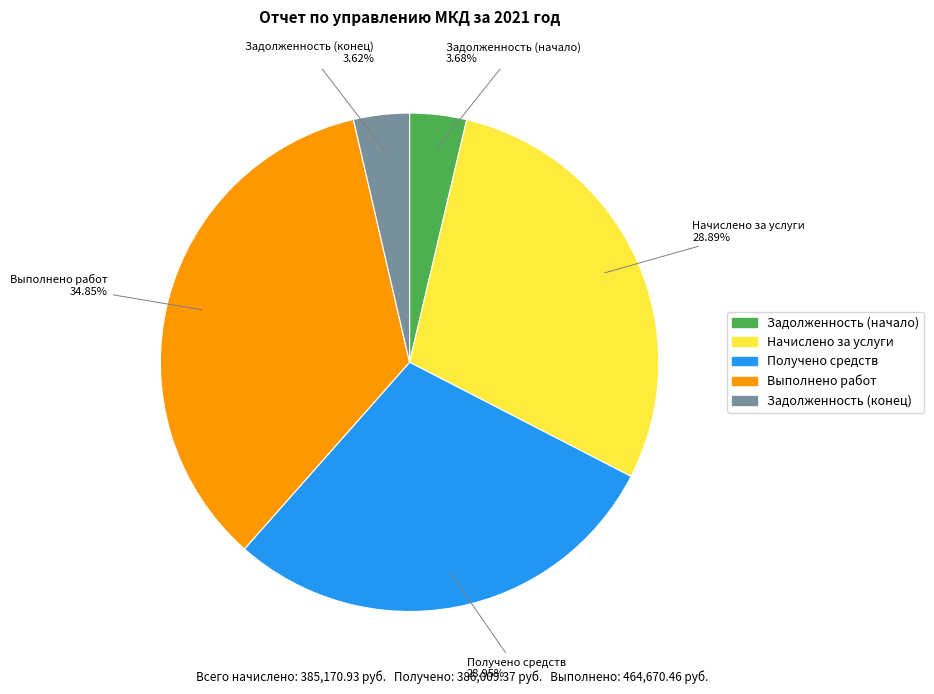

Approximately how many times larger is the value at Получено средств compared to Начислено за услуги?

1.0